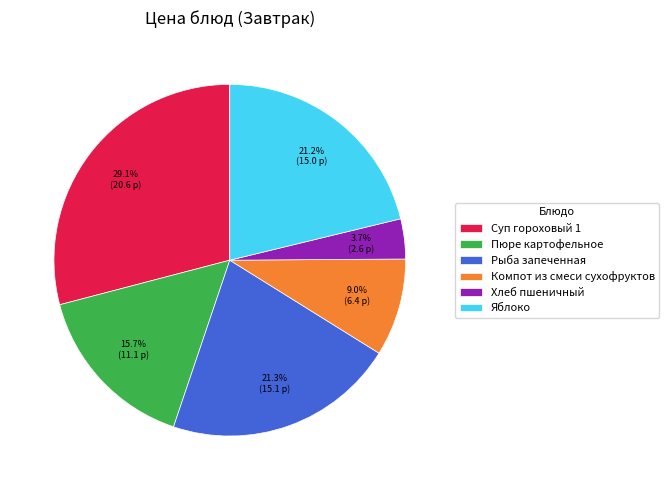

What portion of the pie excludes Рыба запеченная?

78.7%